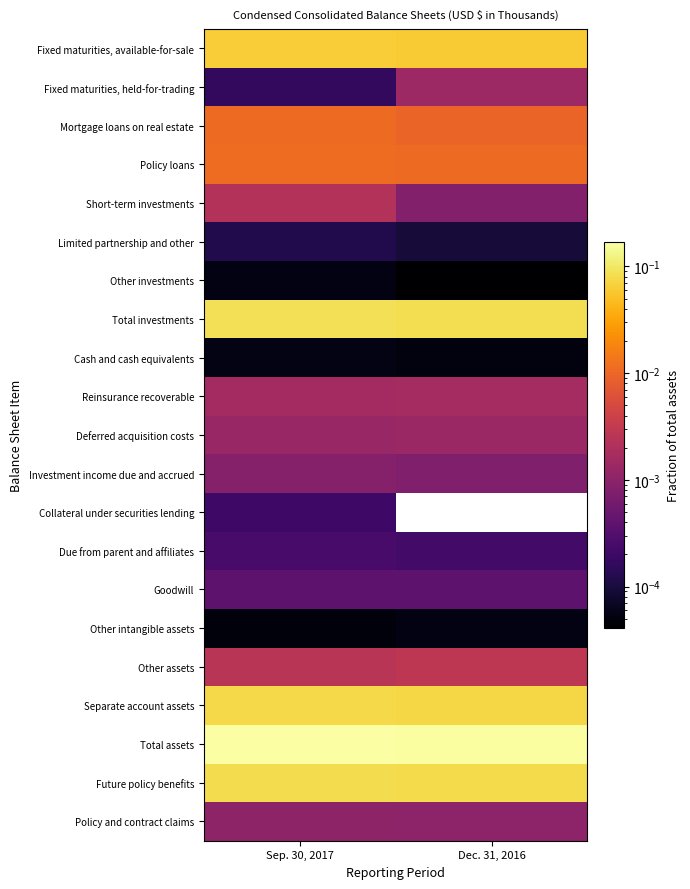

What is the total value across all series at Dec. 31, 2016?

0.5